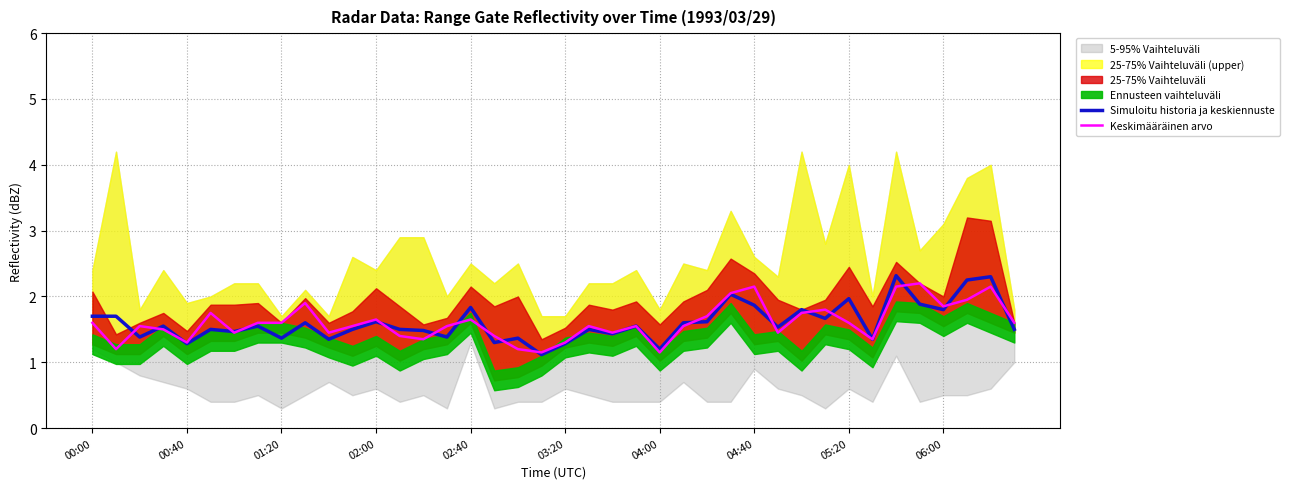

The Simuloitu historia ja keskiennuste series shows 1.4 at 01:20. True or false?

True